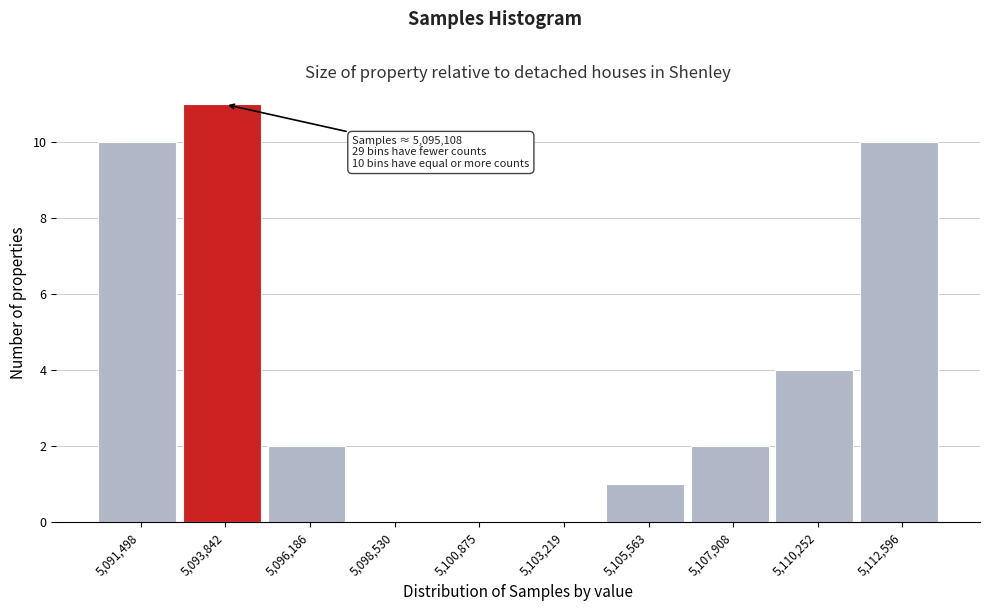

Reading left to right, what are all the values shown in this chart?

5,091,498=10	5,093,842=11	5,096,186=2	5,098,530=0	5,100,875=0	5,103,219=0	5,105,563=1	5,107,908=2	5,110,252=4	5,112,596=10